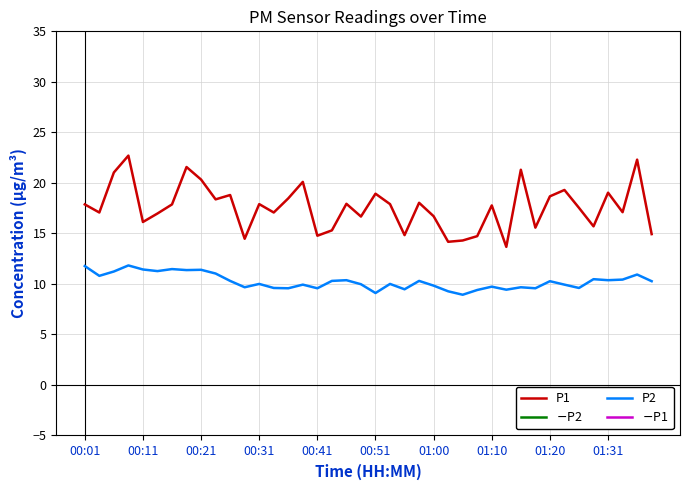

Rank the series at 30 from highest to lowest value.

P1, P2, $-$P2, $-$P1